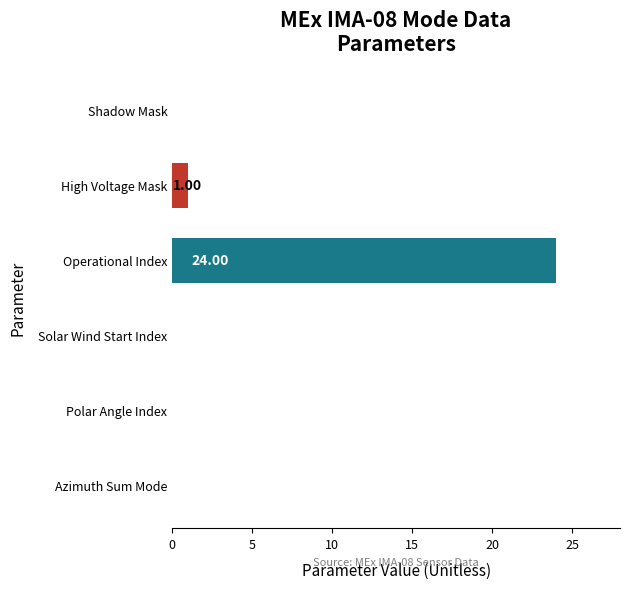

Which category has the highest value across all series?

Operational Index